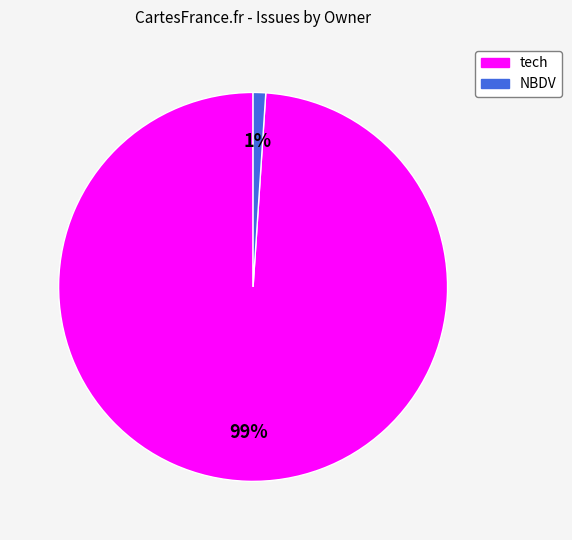

Rank the categories by value from lowest to highest.

NBDV, tech